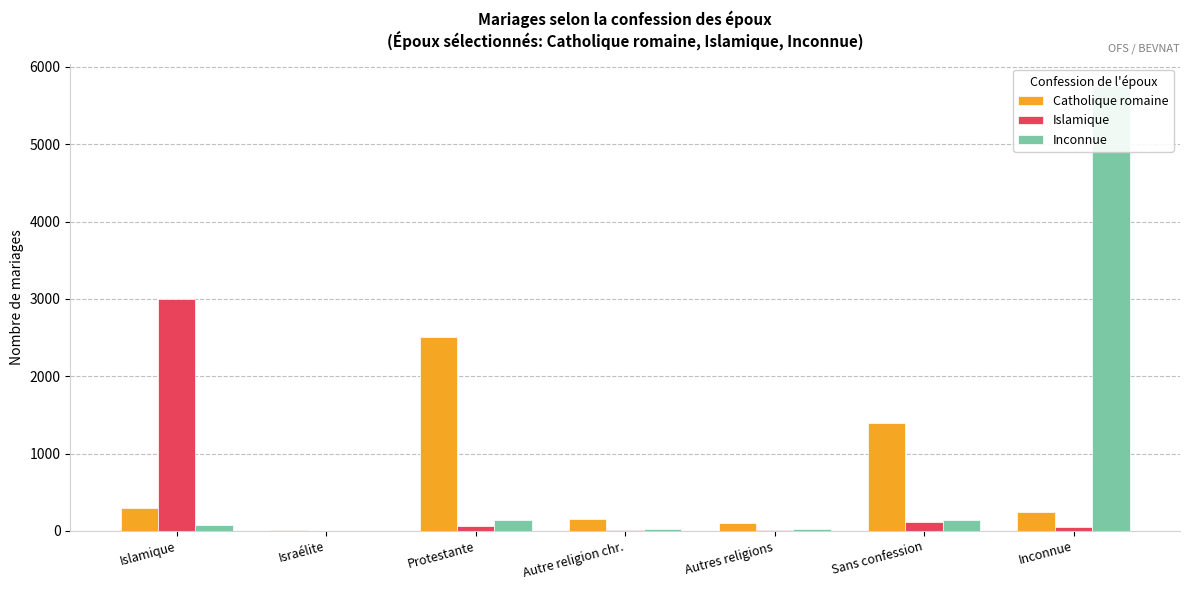

List the series in order of their peak value, highest first.

Inconnue, Islamique, Catholique romaine